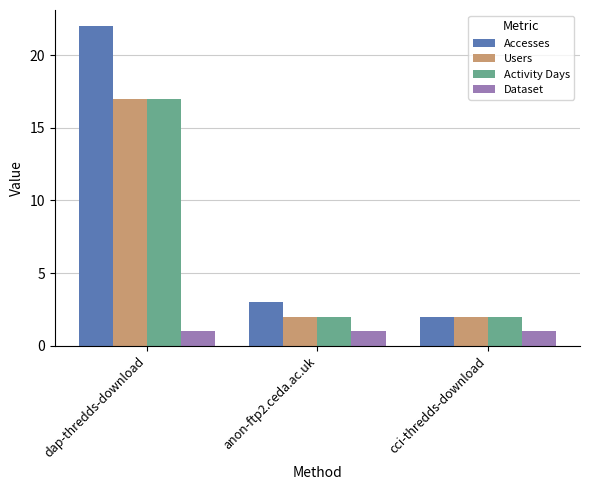

Reading right to left, extract all data points from this chart.

Accesses: cci-thredds-download=2	anon-ftp2.ceda.ac.uk=3	dap-thredds-download=22
Users: cci-thredds-download=2	anon-ftp2.ceda.ac.uk=2	dap-thredds-download=17
Activity Days: cci-thredds-download=2	anon-ftp2.ceda.ac.uk=2	dap-thredds-download=17
Dataset: cci-thredds-download=1	anon-ftp2.ceda.ac.uk=1	dap-thredds-download=1